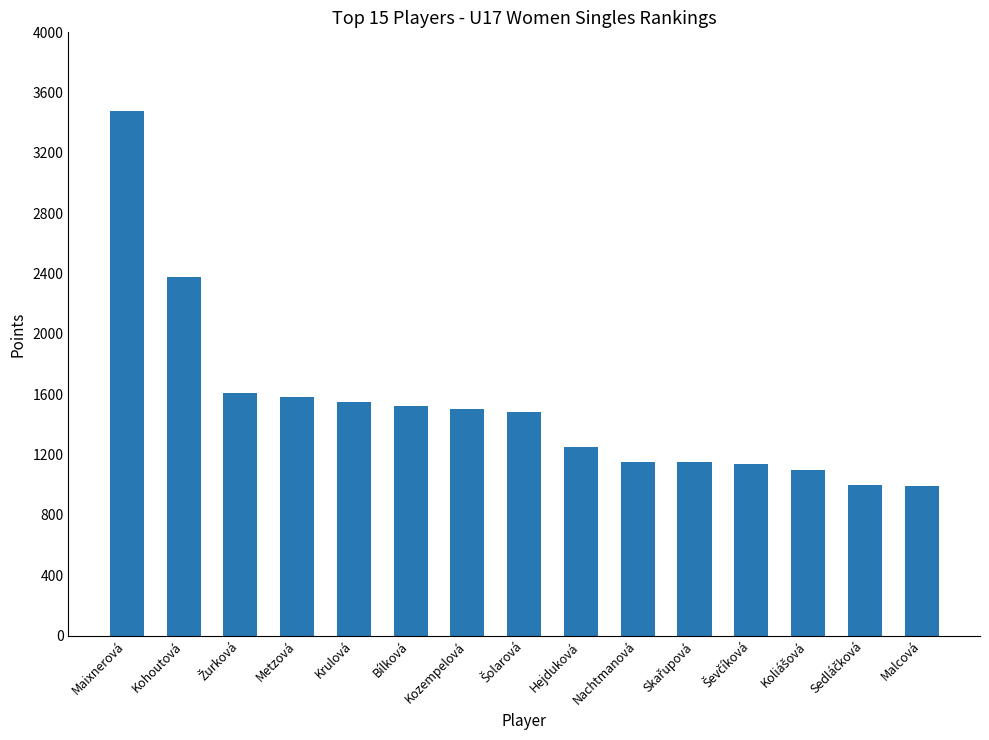

What is the label of the 11th bar from the right?

Krulová